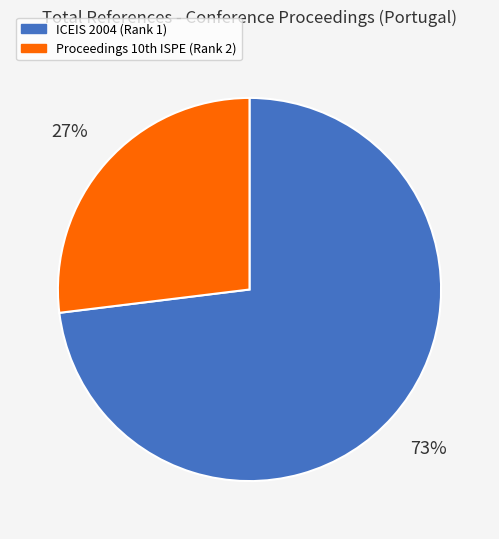

What is the largest slice in the pie chart?

ICEIS 2004 (Rank 1)